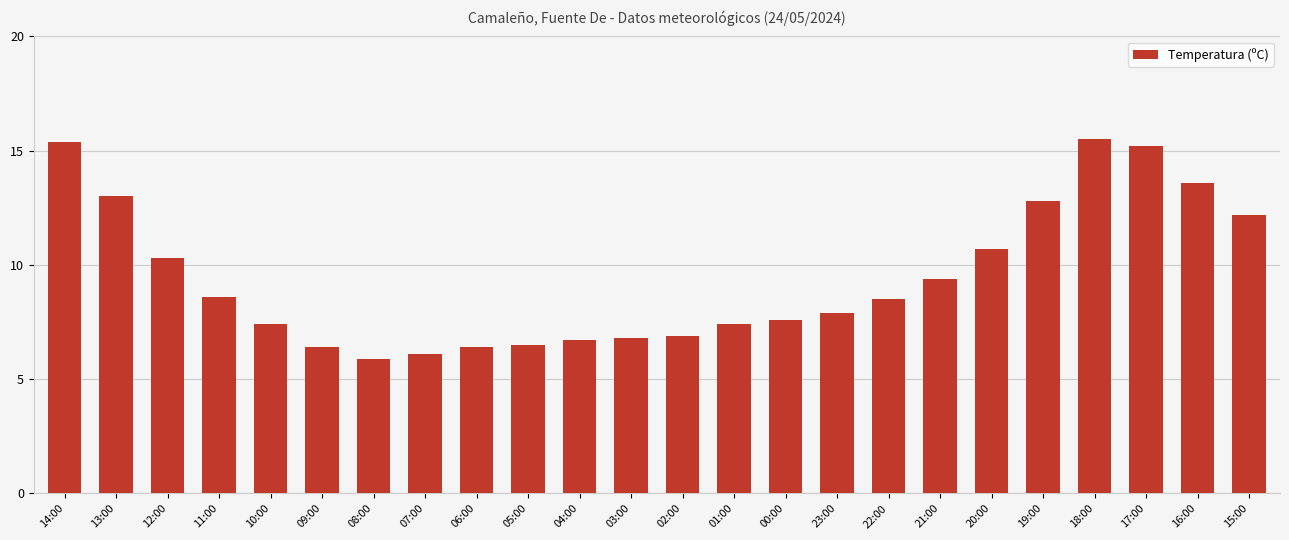

What value does the data have at 11:00?

8.6